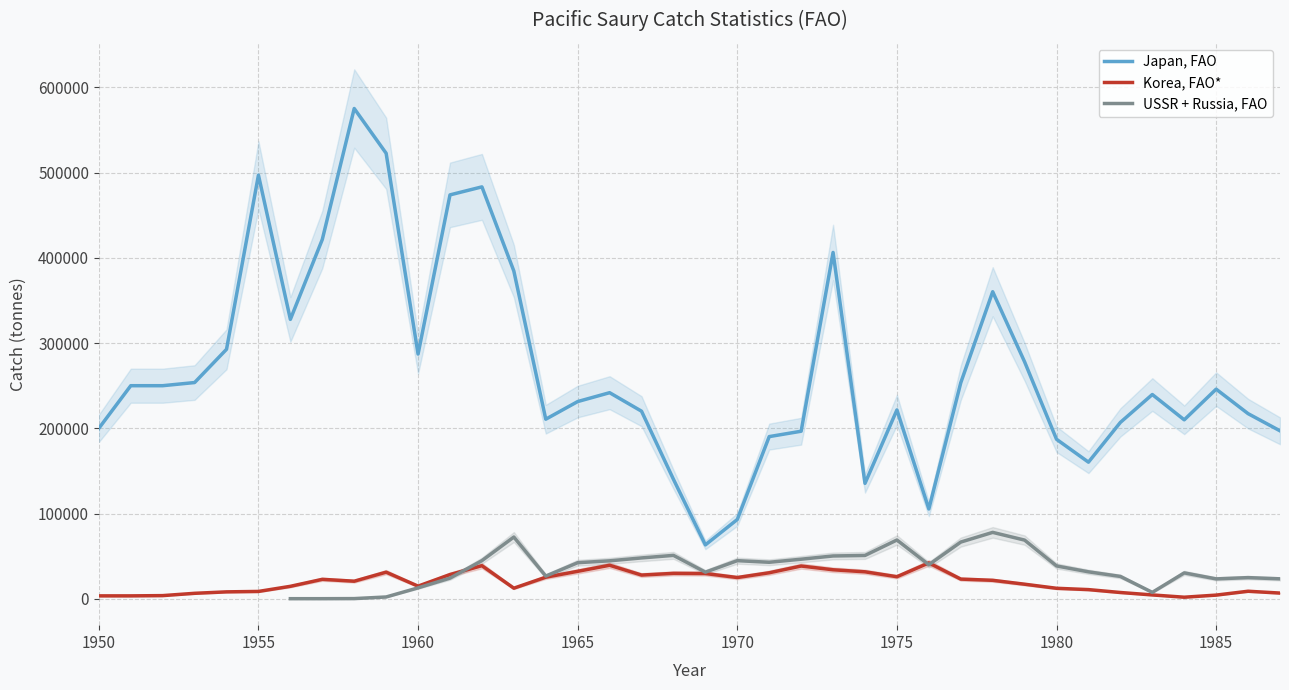

What is the highest value of the Korea, FAO* series?

42121